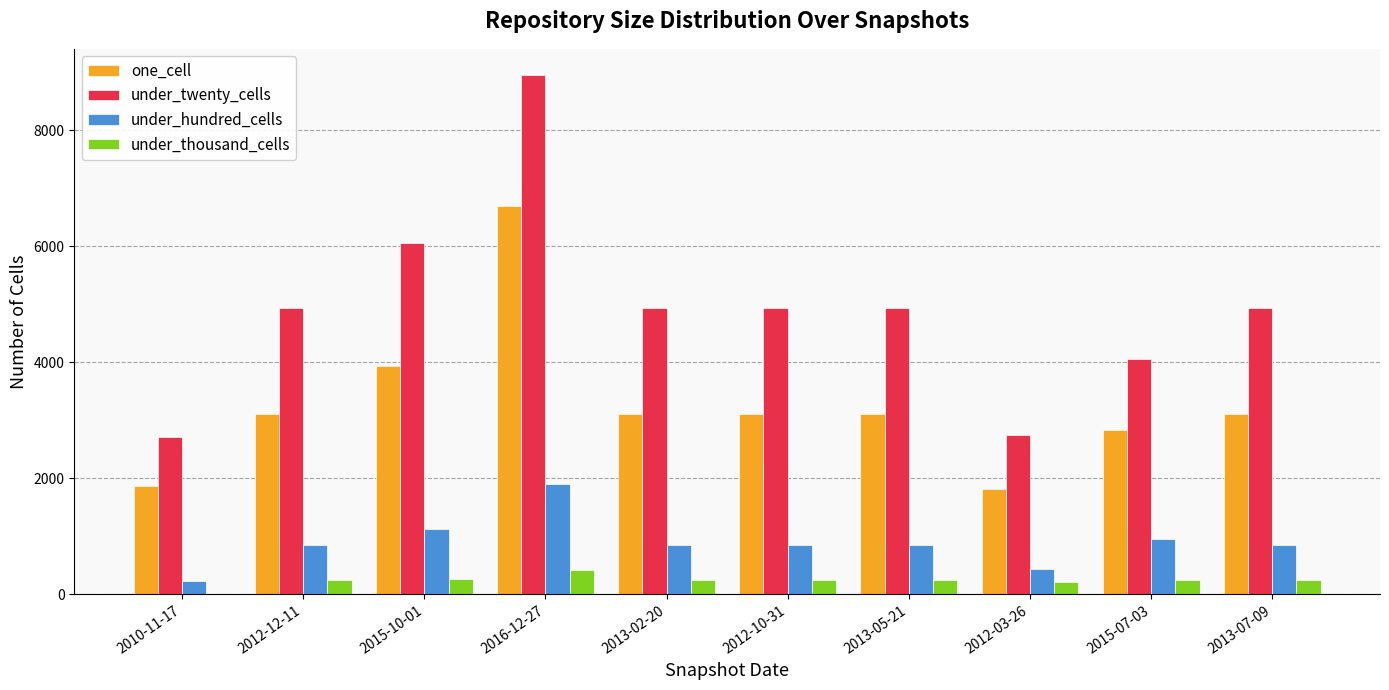

Is it true that one_cell equals 11112 at 2016-12-27?

False